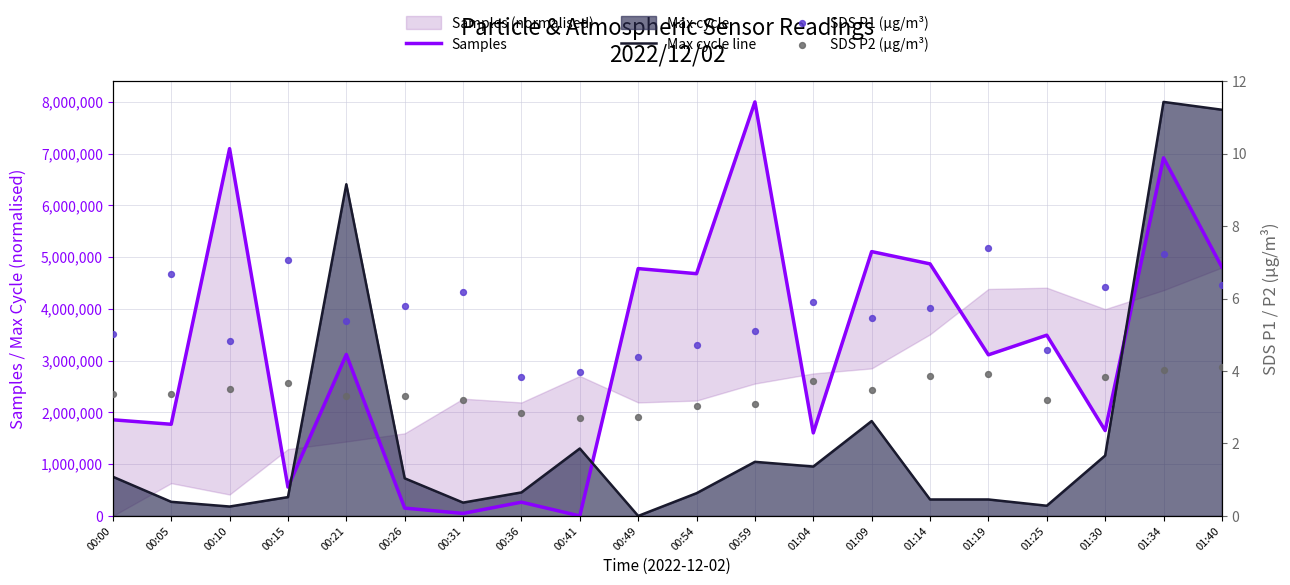

Is the value of Samples at 00:31 greater than the value of SDS P1 (µg/m³) at 00:15?

Yes